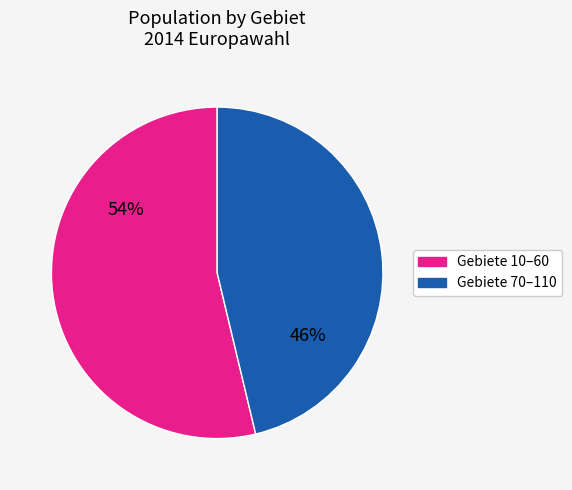

Is there any slice that represents more than half of the pie?

Yes